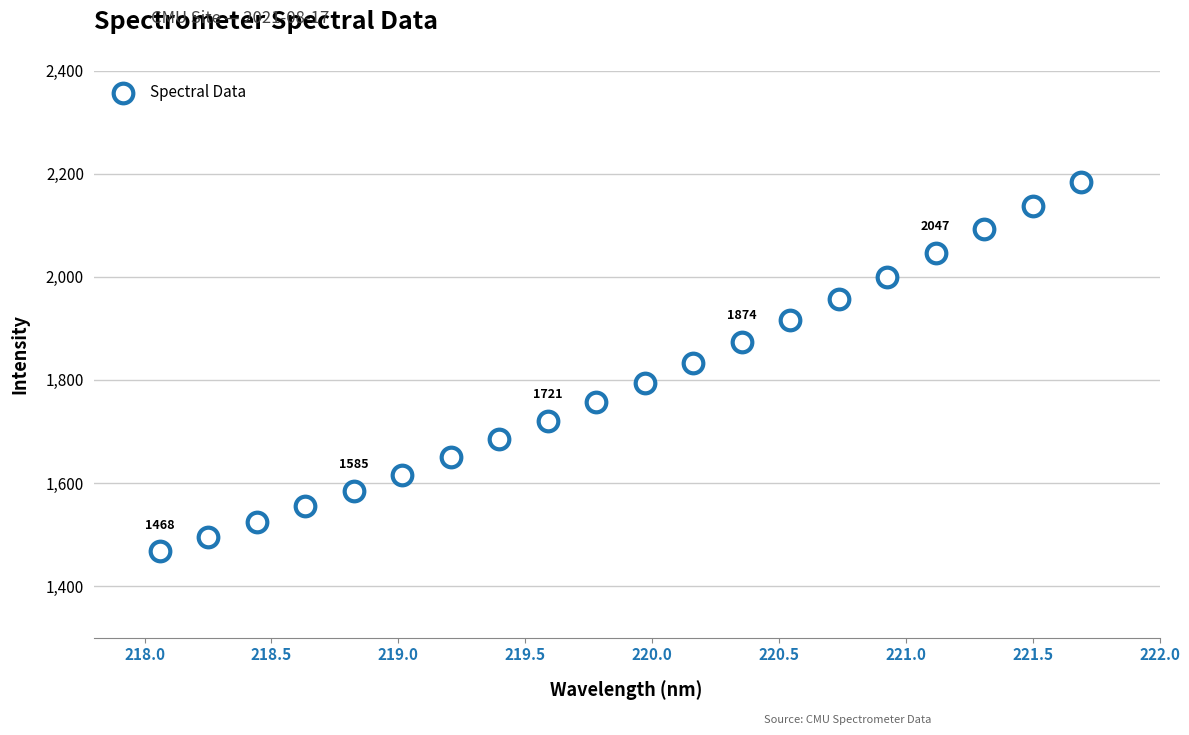

What is the range of Y values (max minus min)?

716.8